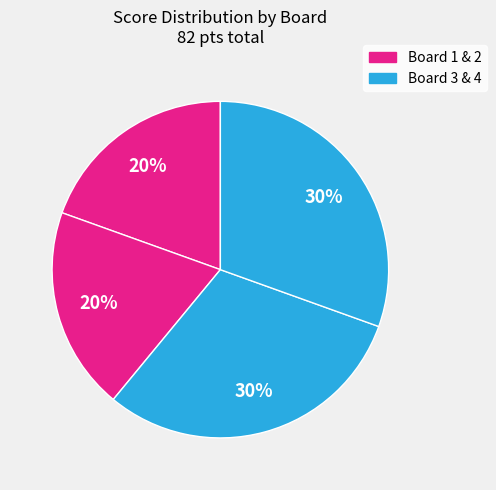

How many slices are in this pie chart?

4